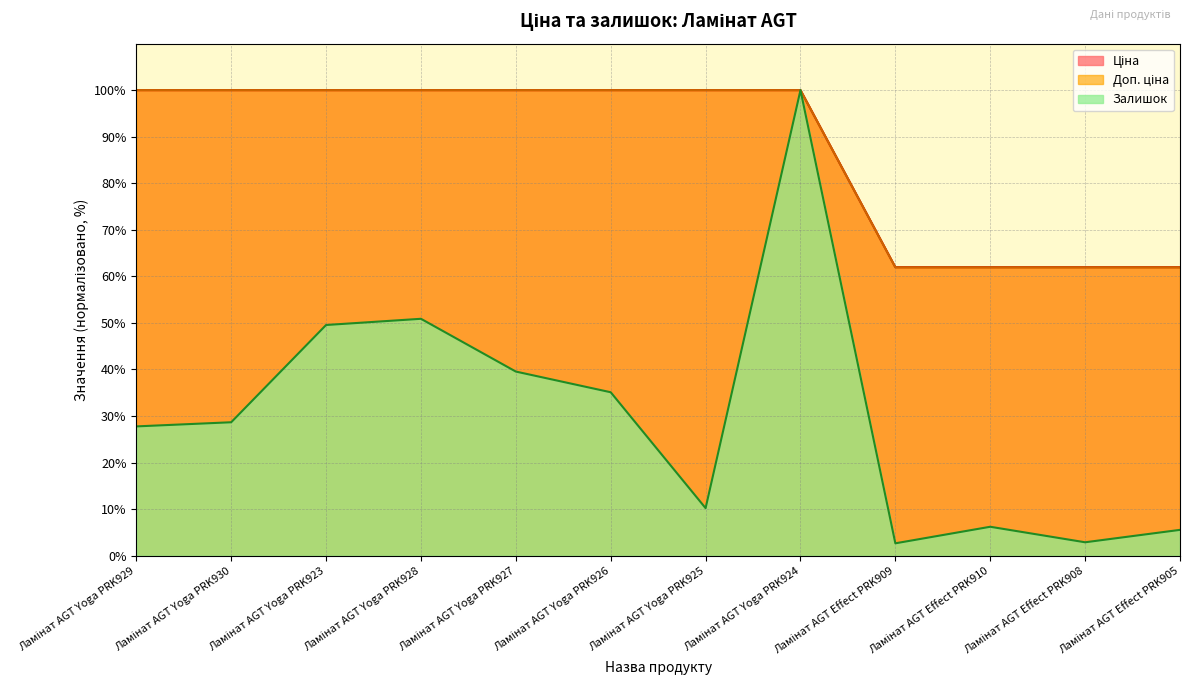

True or false: Доп. ціна and Ціна intersect in this chart.

False